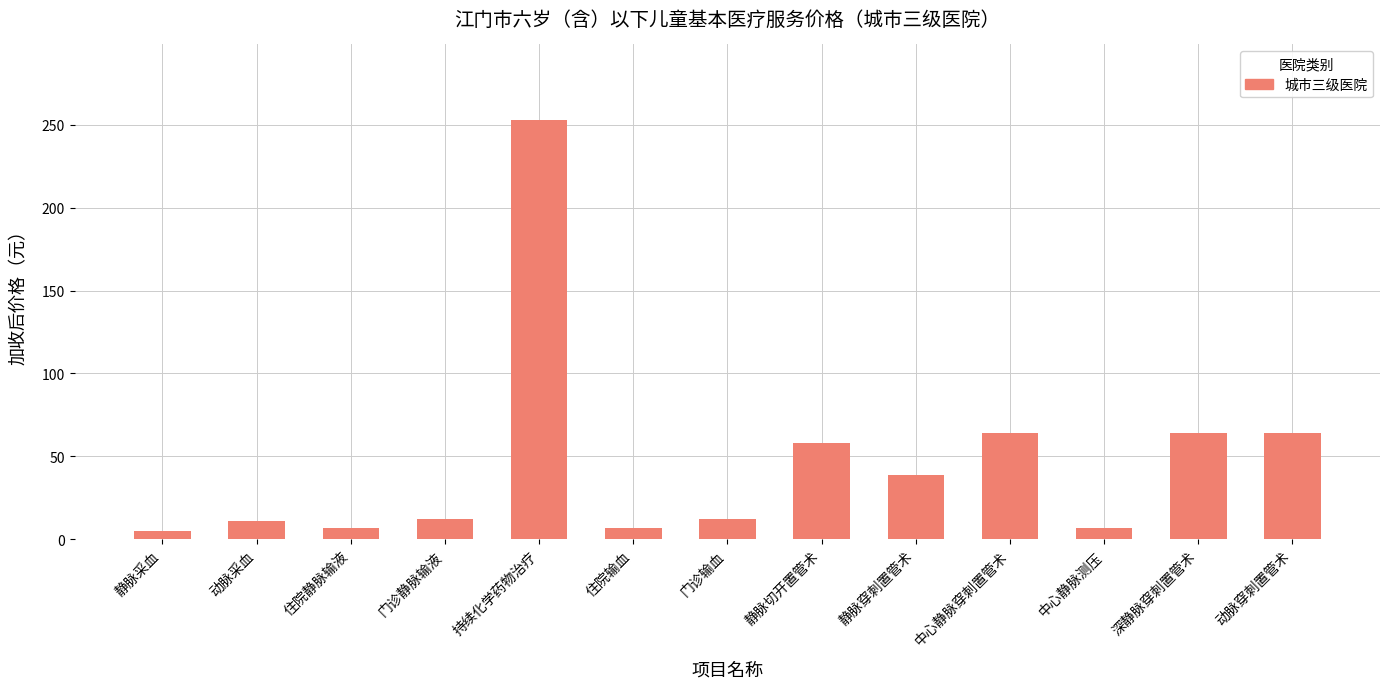

What is the label of the 12th bar from the right?

动脉采血